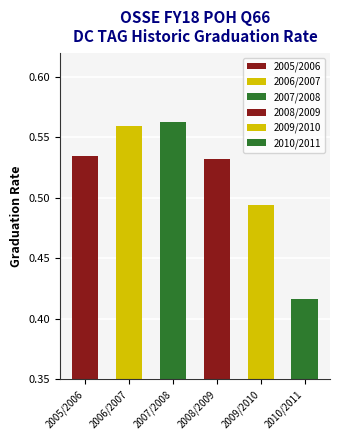

List the labels in order of value, largest first.

2007/2008, 2006/2007, 2005/2006, 2008/2009, 2009/2010, 2010/2011